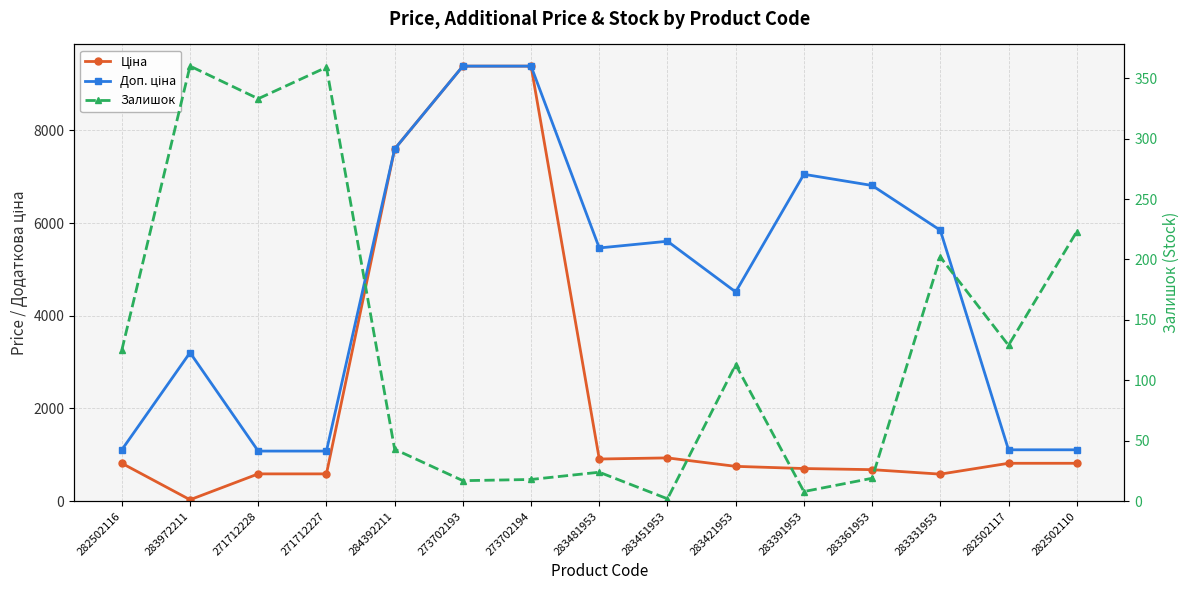

Which series has the widest spread of values?

Ціна